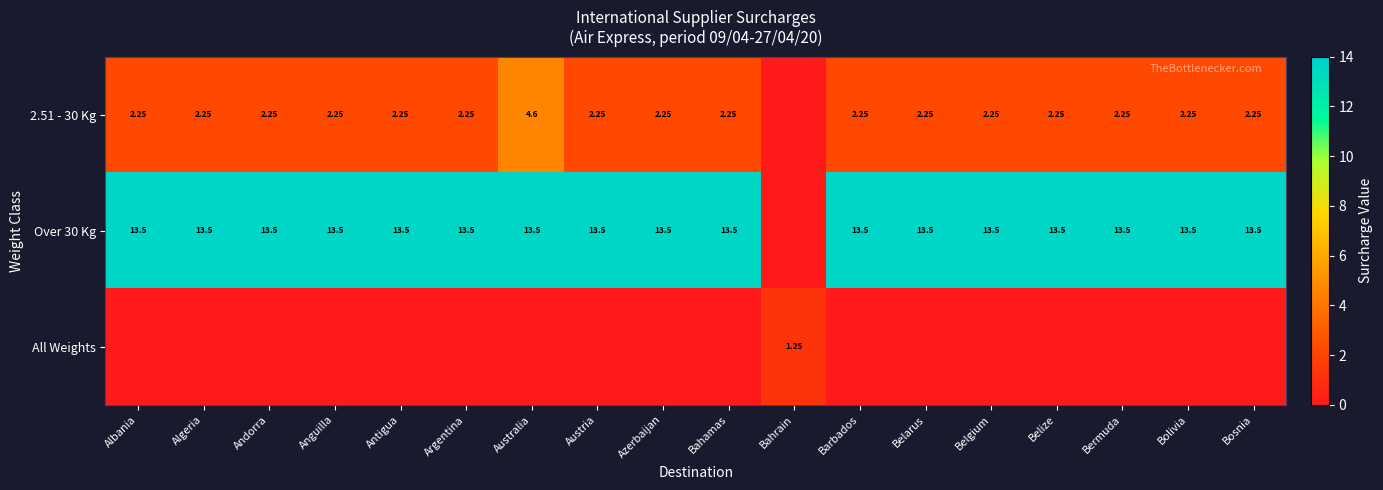

Is the value of 2.51 - 30 Kg at Argentina greater than the value of Over 30 Kg at Belarus?

No